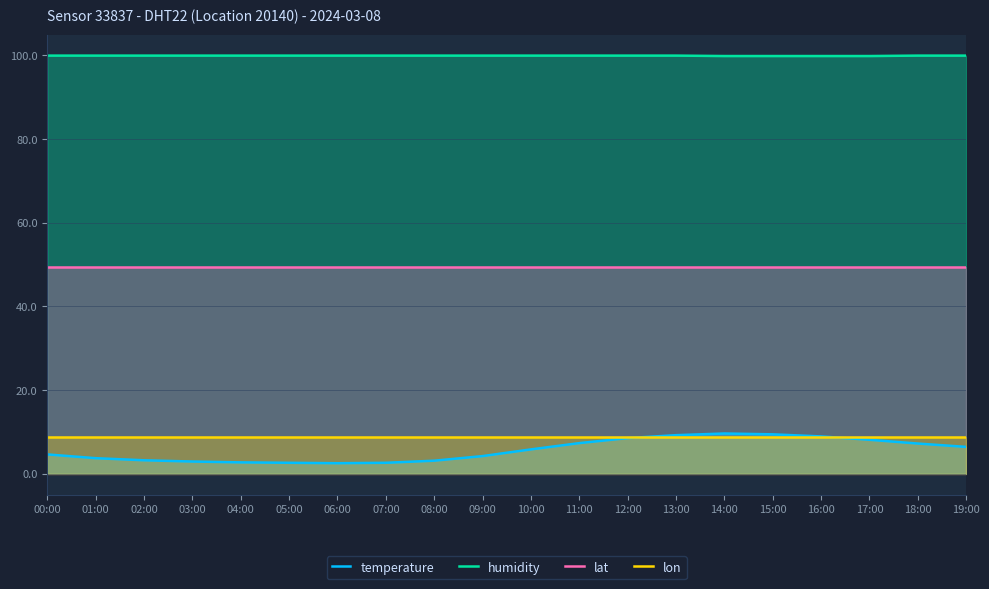

How many lines are shown in the chart?

4